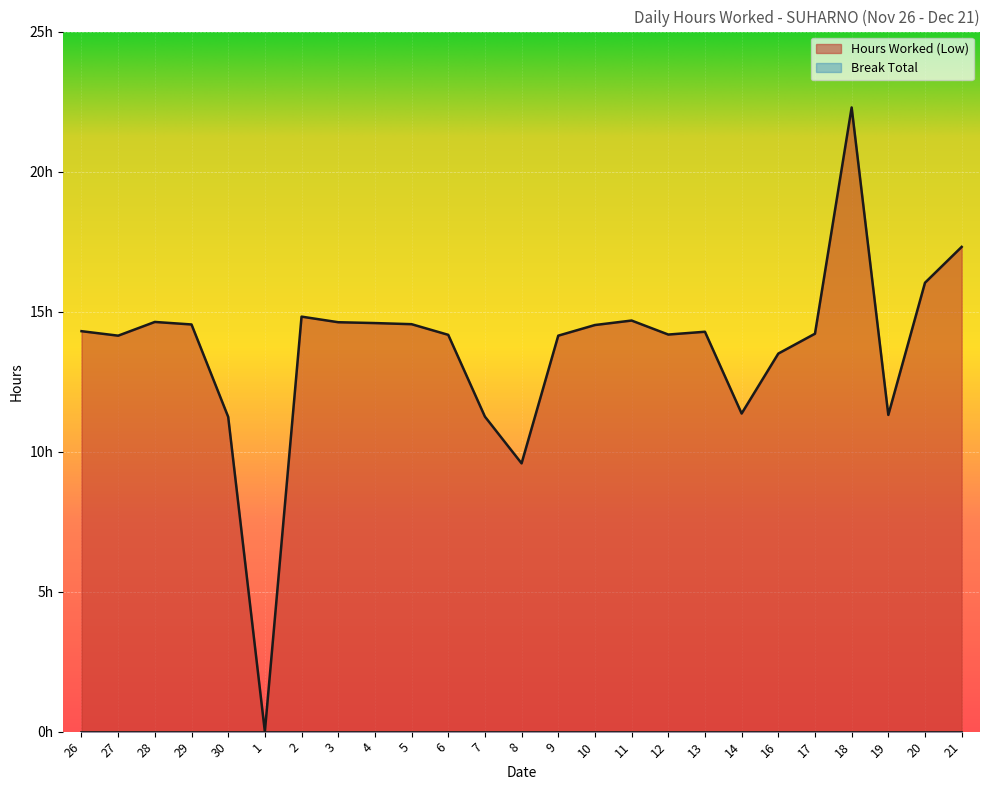

At which category does the chart reach its minimum across all series?

1